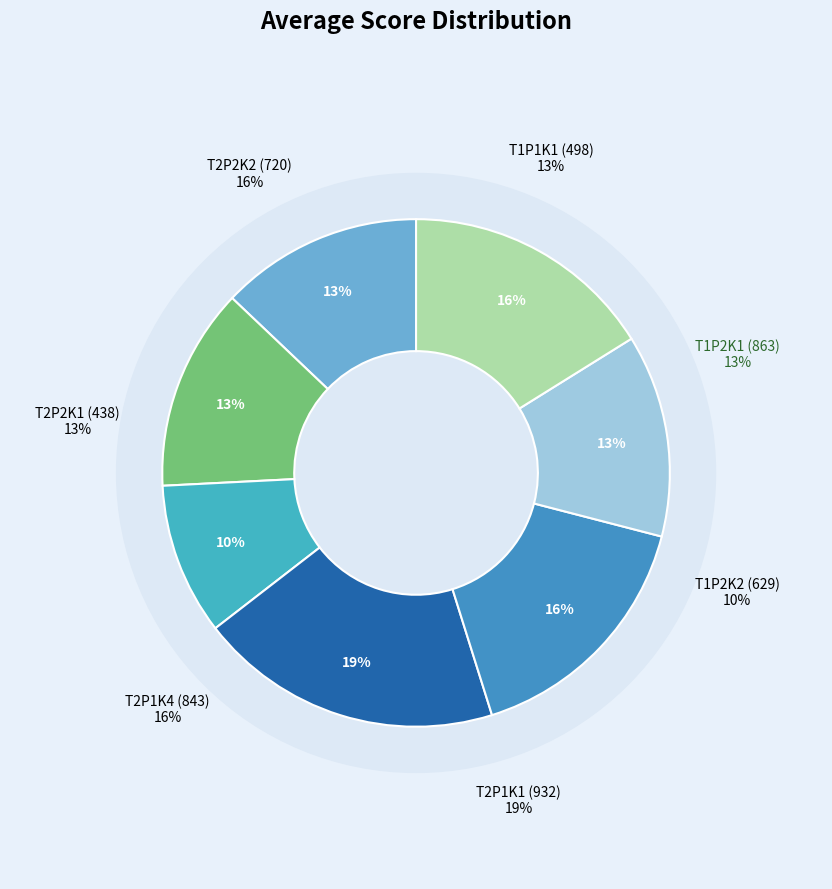

To the nearest percent, what is the combined percentage of 8 and 1?

24%